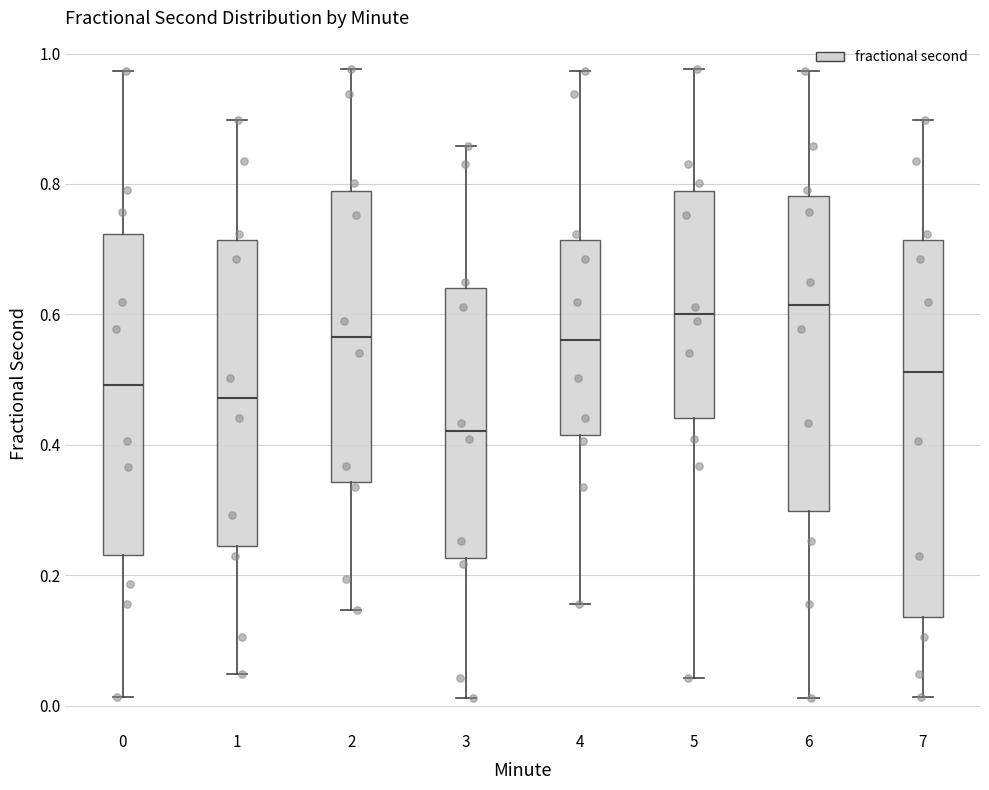

Reading left to right, read every box against the y-axis: the position of its median line, the range the box covers, and the ends of its whiskers. The values are not printed on the chart, so give them approximately, as read against the axis.

0: median 0.50, box 0.24 to 0.72, whiskers 0.02 to 0.98
1: median 0.48, box 0.24 to 0.72, whiskers 0.04 to 0.90
2: median 0.56, box 0.34 to 0.78, whiskers 0.14 to 0.98
3: median 0.42, box 0.22 to 0.64, whiskers 0.02 to 0.86
4: median 0.56, box 0.42 to 0.72, whiskers 0.16 to 0.98
5: median 0.60, box 0.44 to 0.78, whiskers 0.04 to 0.98
6: median 0.62, box 0.30 to 0.78, whiskers 0.02 to 0.98
7: median 0.52, box 0.14 to 0.72, whiskers 0.02 to 0.90